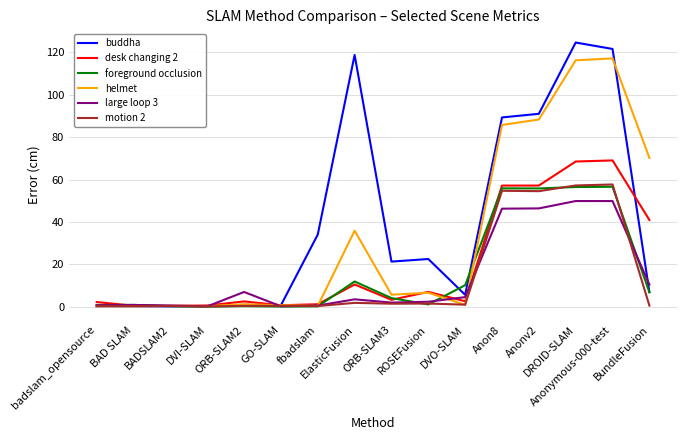

Which series has the largest total across all categories?

buddha